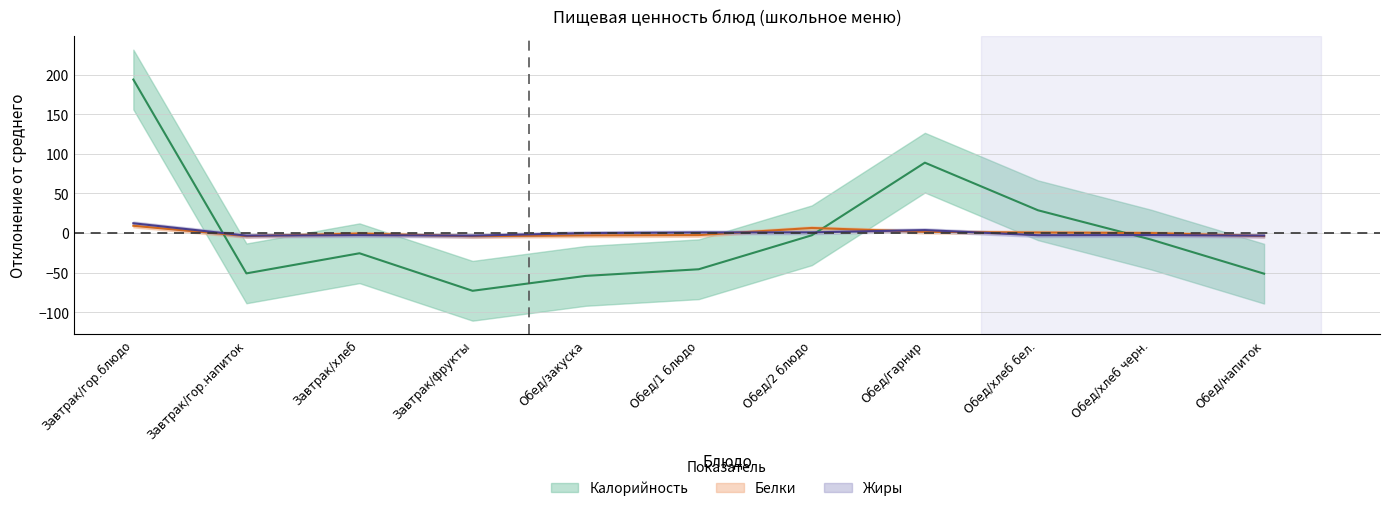

Where does the Жиры series first go above -2?

Завтрак/гор.блюдо